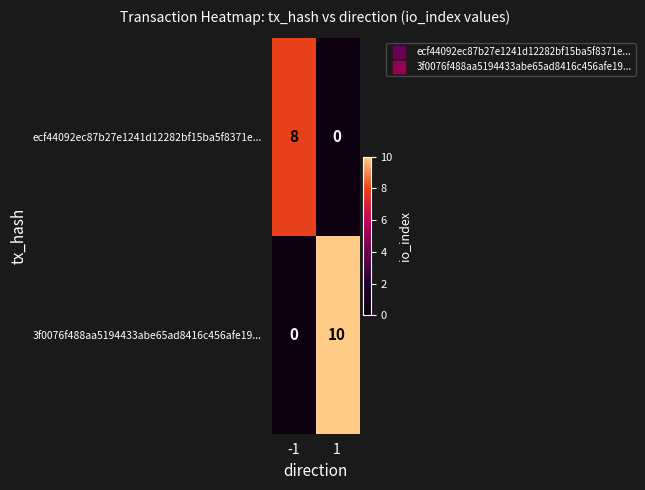

How many series are shown in this chart?

2